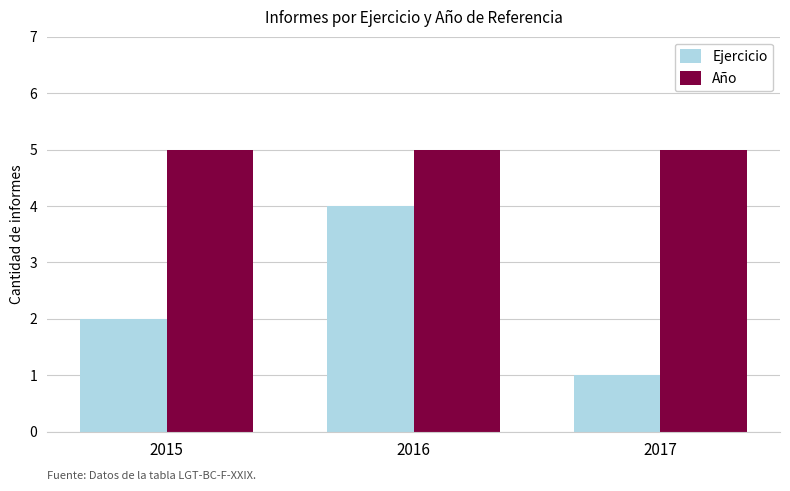

How many data points does each series have?

3